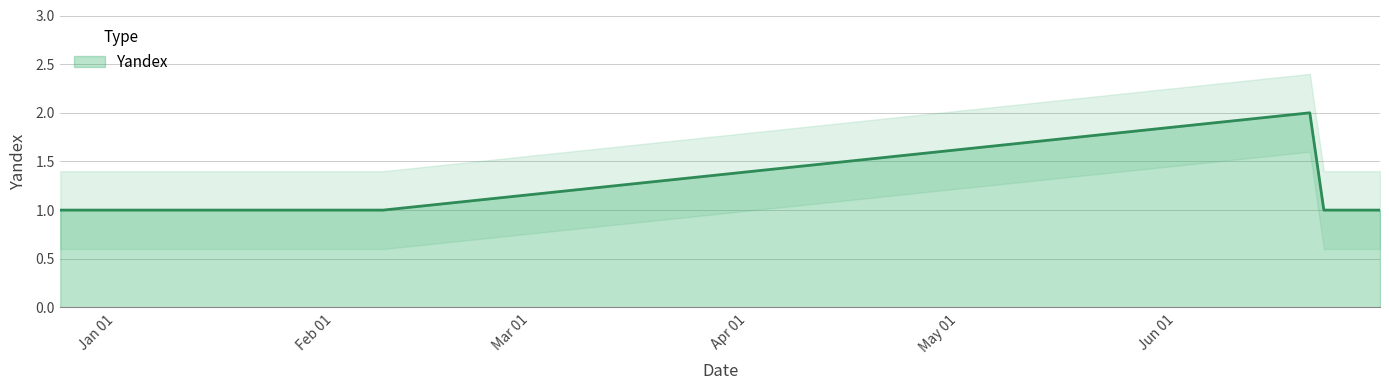

At which category does the data reach its first local peak?

2017-06-20